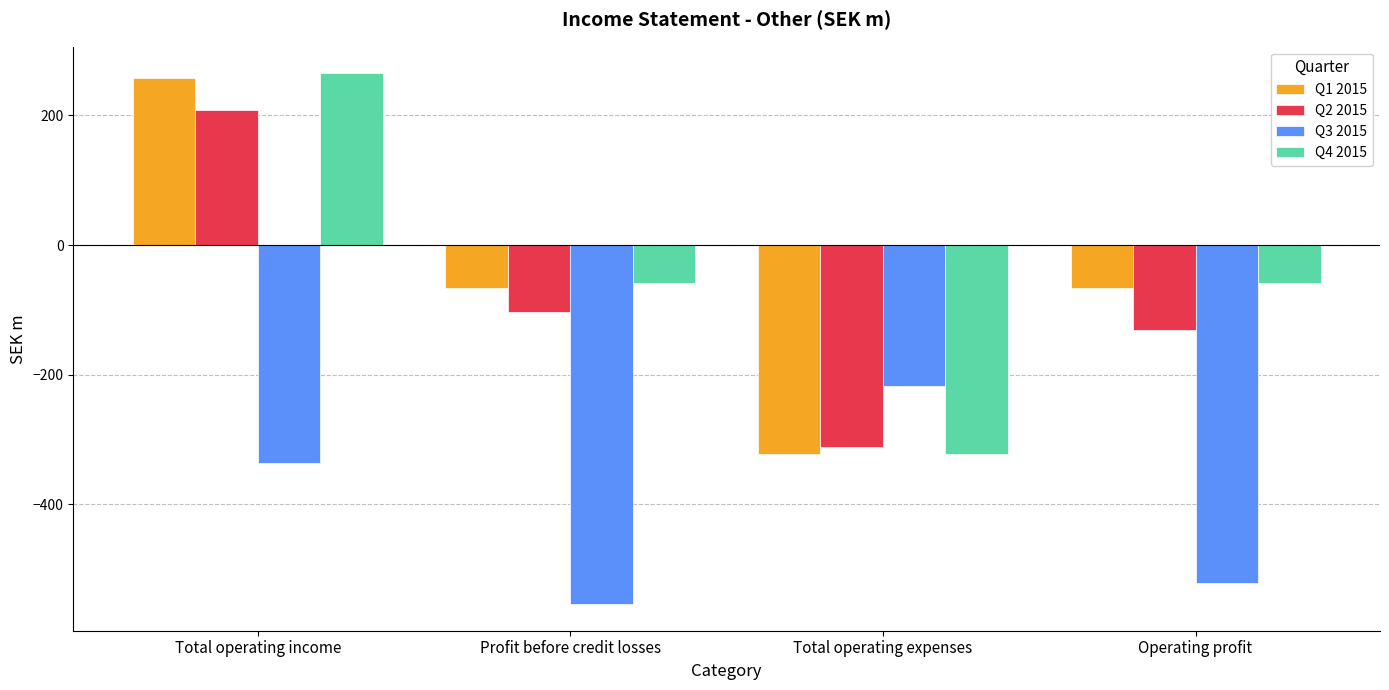

Which series has the largest range (max minus min)?

Q4 2015